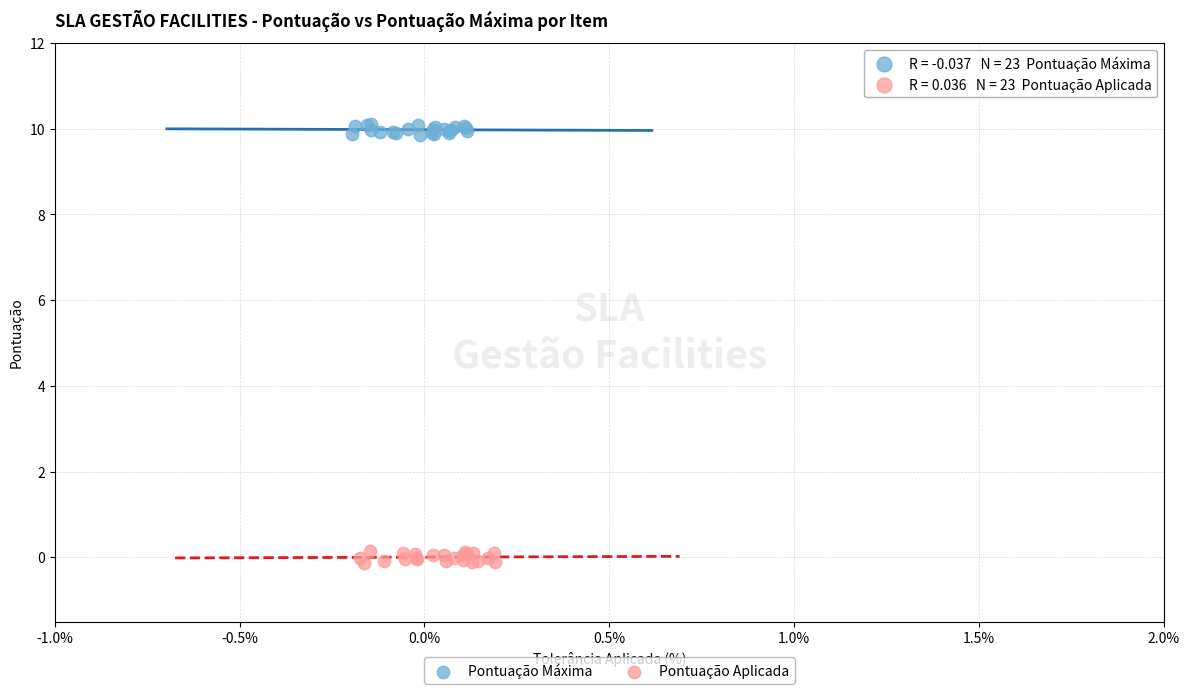

Which series contains the highest Y value?

Pontuação Máxima